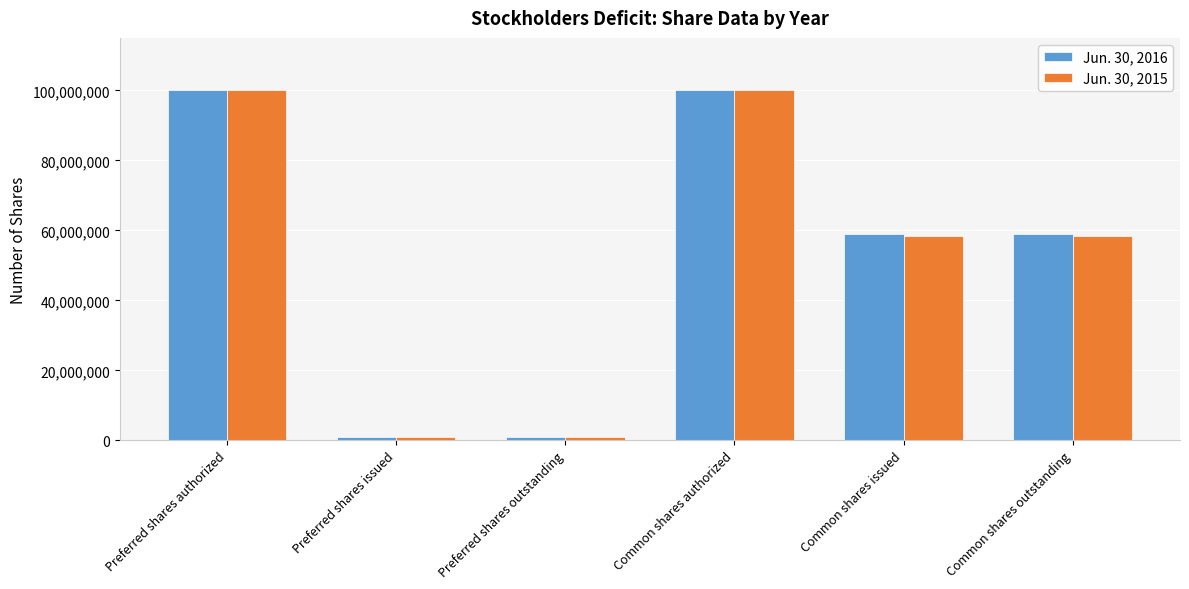

Read the Jun. 30, 2015 value at Common shares issued, to the nearest 50.

58323100